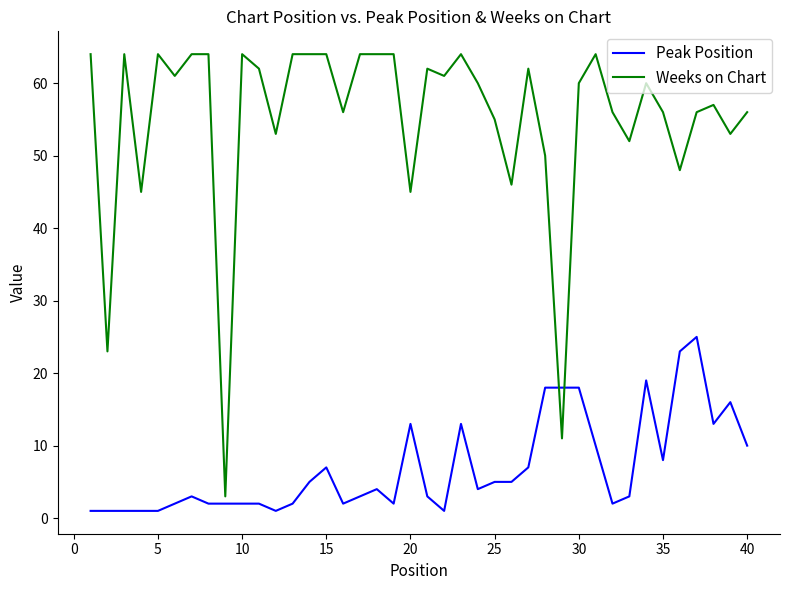

Reading left to right, transcribe all the data shown in this chart.

Peak Position: 1	1	1	1	1	2	3	2	2	2	2	1	2	5	7	2	3	4	2	13	3	1	13	4	5	5	7	18	18	18	10	2	3	19	8	23	25	13	16	10
Weeks on Chart: 64	23	64	45	64	61	64	64	3	64	62	53	64	64	64	56	64	64	64	45	62	61	64	60	55	46	62	50	11	60	64	56	52	60	56	48	56	57	53	56